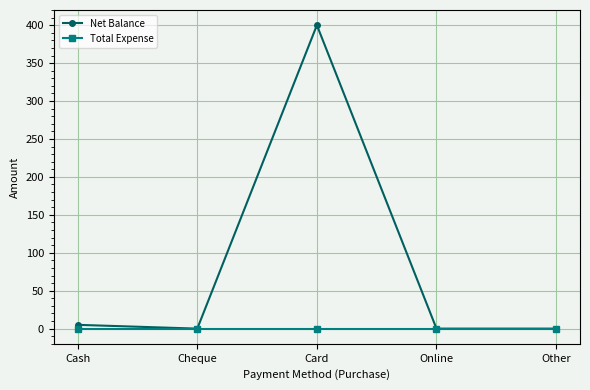

List the series in order of their overall mean, lowest first.

Total Expense, Net Balance